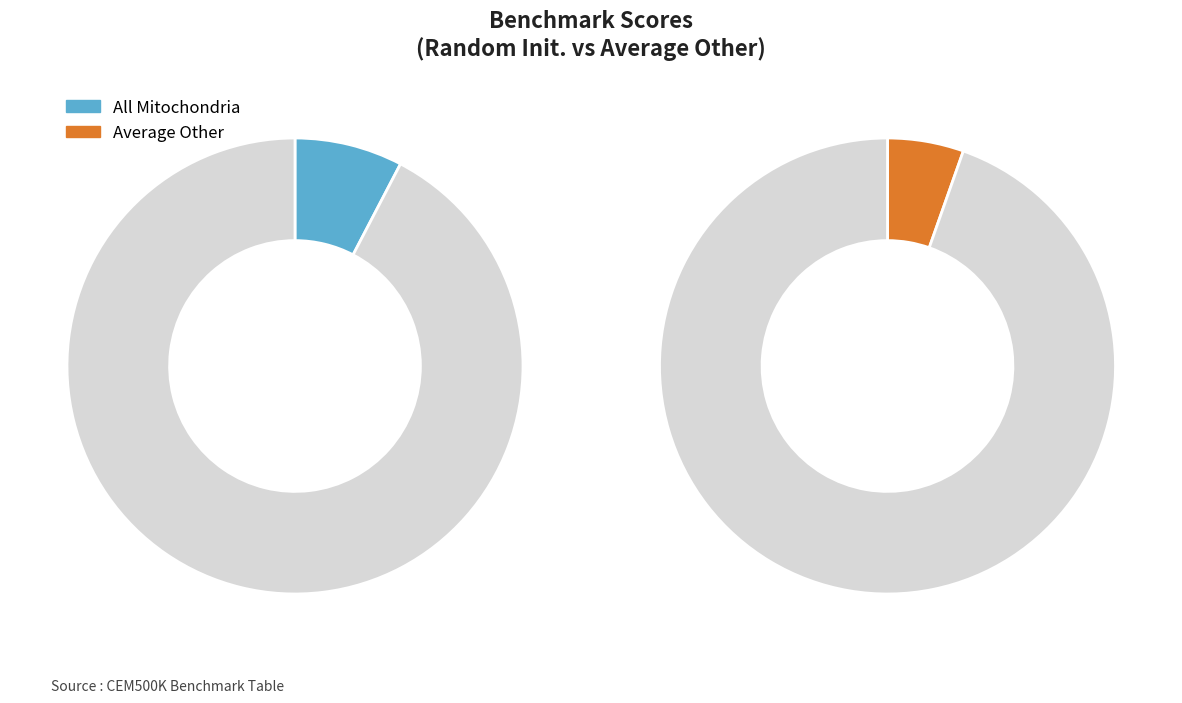

Is it true that Perez is 1% of the pie?

False